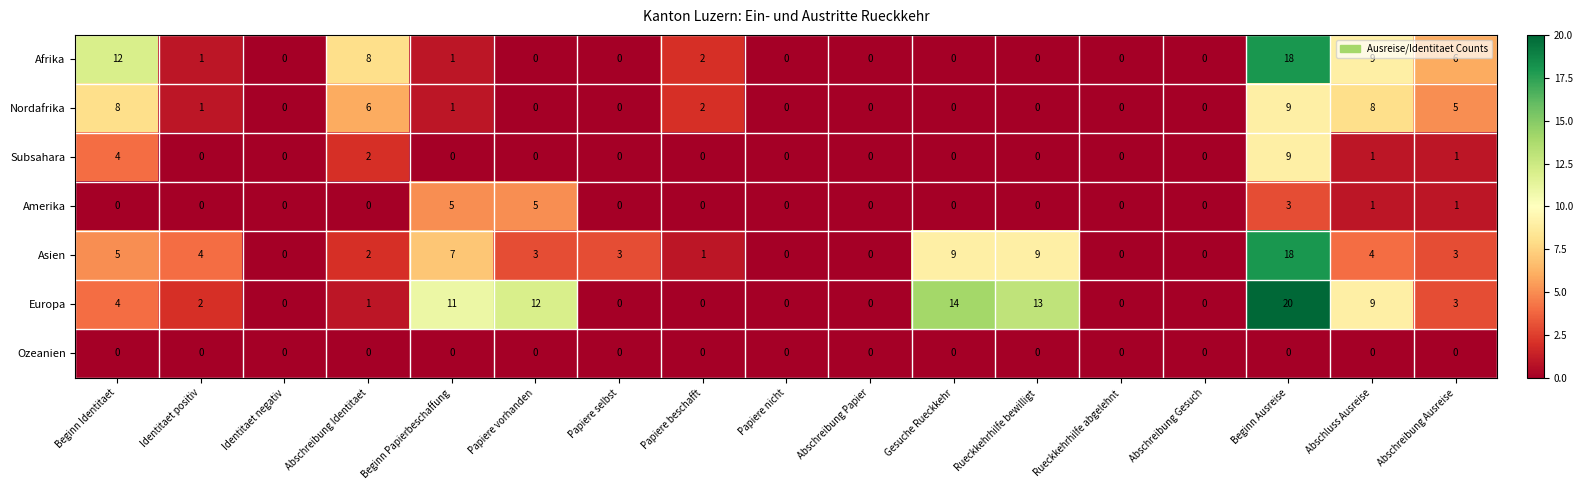

Which series has the widest spread of values?

Europa